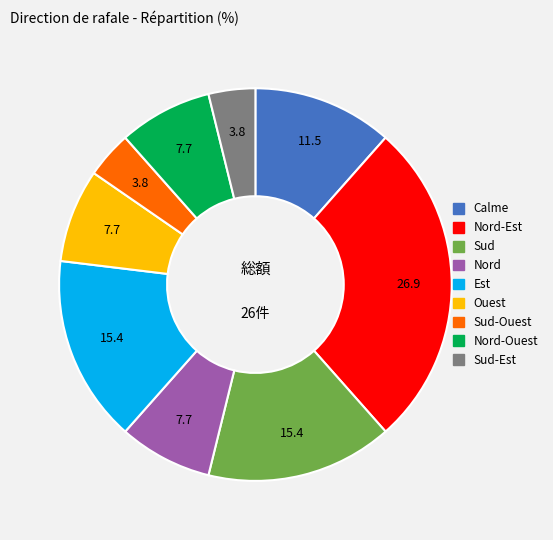

Is there any slice that represents more than half of the pie?

No